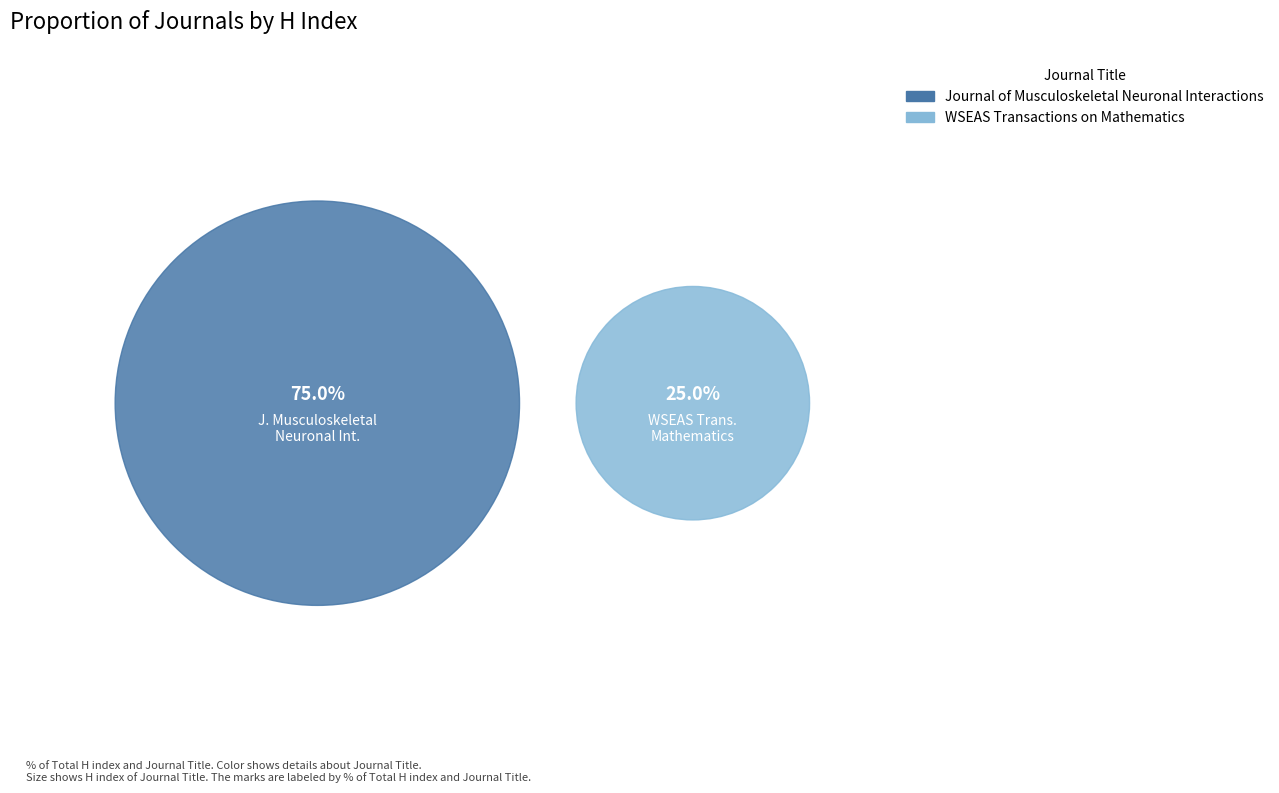

The WSEAS Transactions on Mathematics slice represents 25% of the pie. True or false?

True